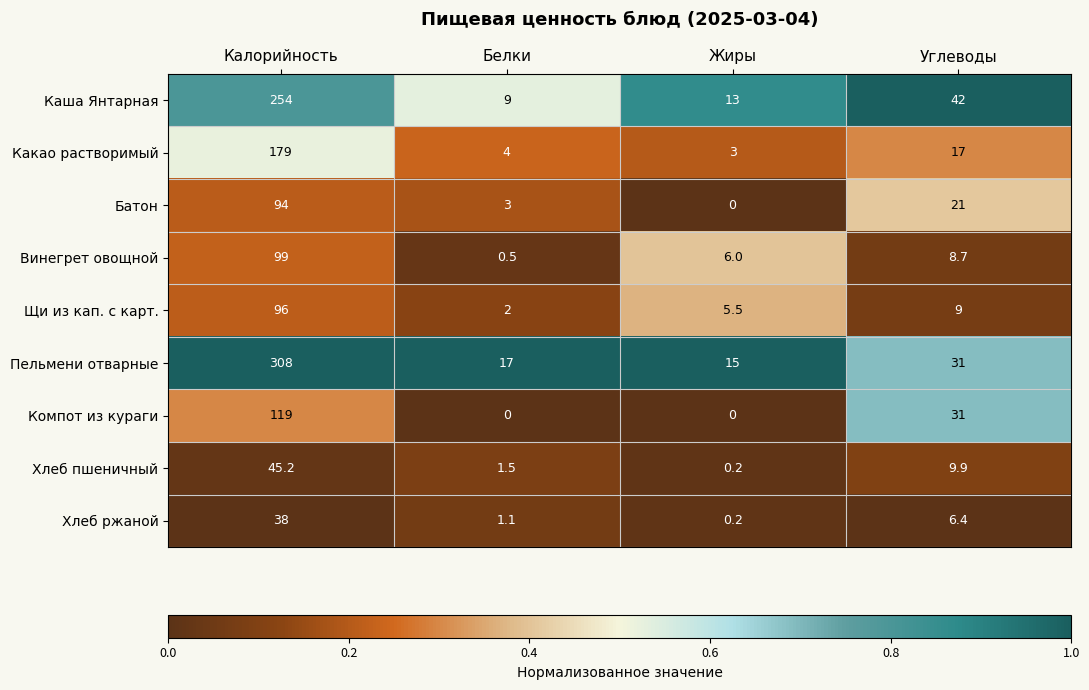

Which series has the largest total across all categories?

Пельмени отварные